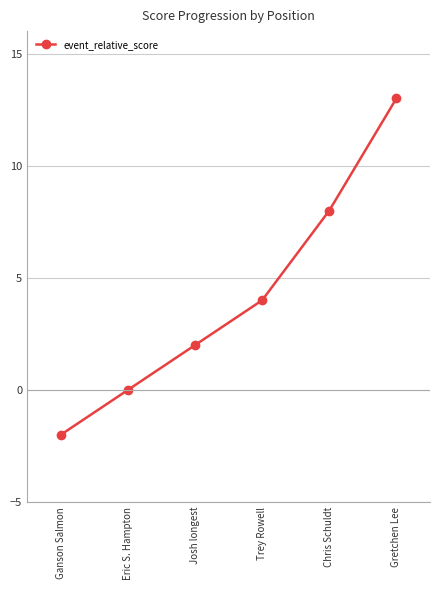

List the labels in order of value, largest first.

Gretchen Lee, Chris Schuldt, Trey Rowell, Josh longest, Eric S. Hampton, Ganson Salmon